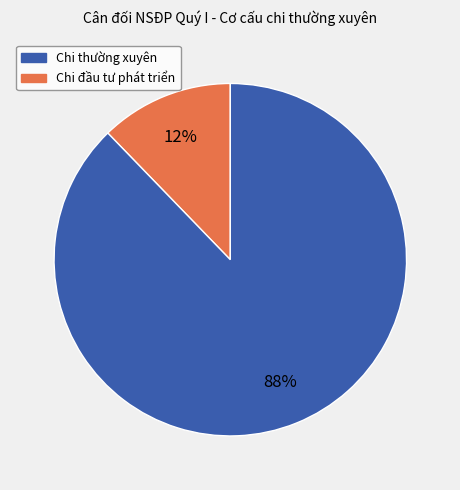

How many slices are in this pie chart?

2